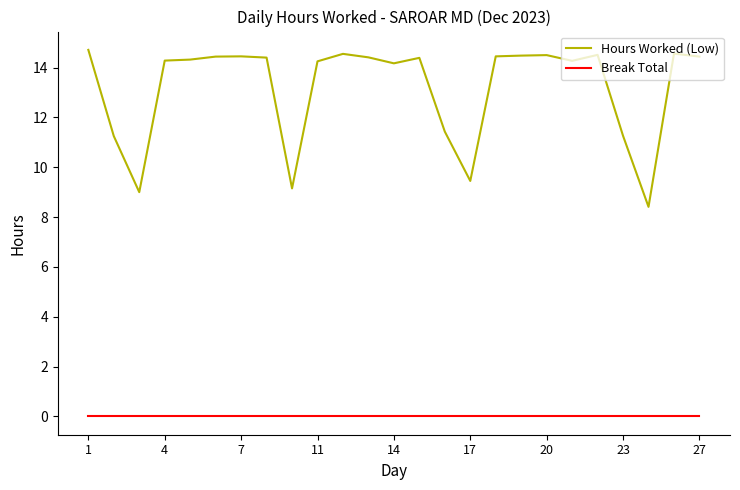

How many values in the Hours Worked (Low) series exceed 14?

18